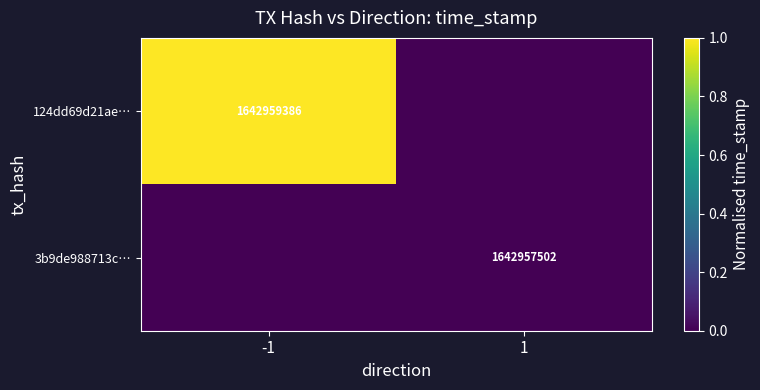

The 3b9de988713c… series shows 751905132 at 1. True or false?

False